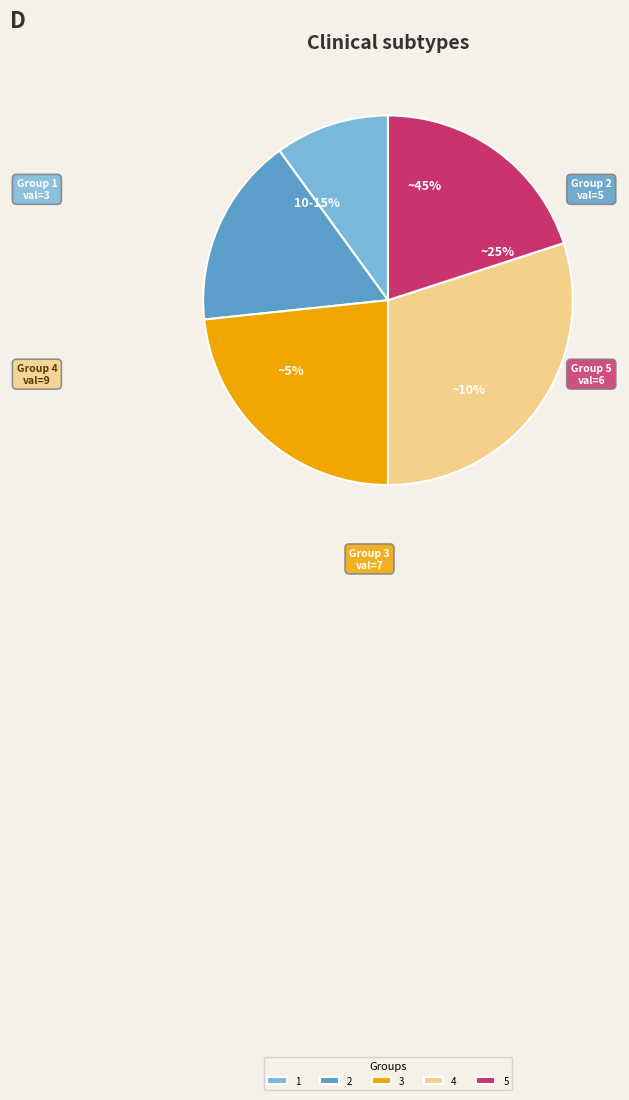

What is the change in value from 3 to 4?

+2